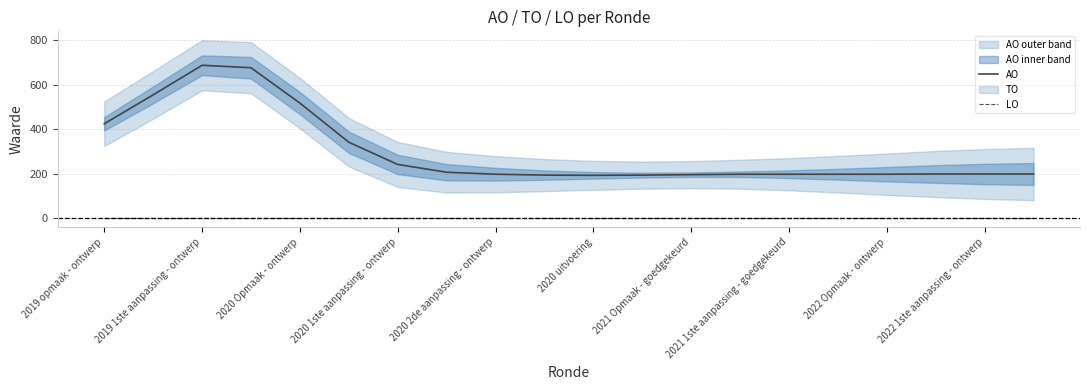

True or false: AO and LO intersect in this chart.

False